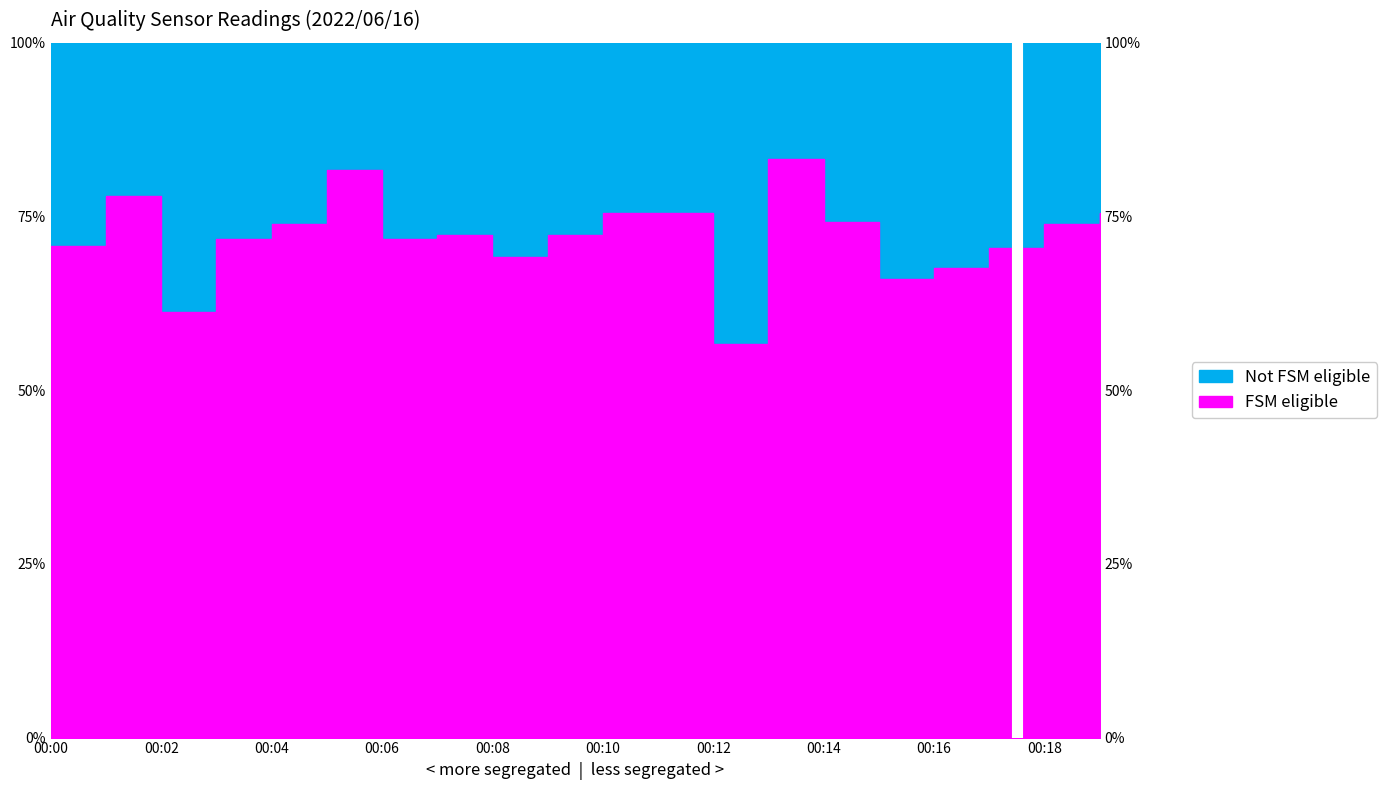

How many points are lower than both their immediate neighbors (excluding endpoints)?

5